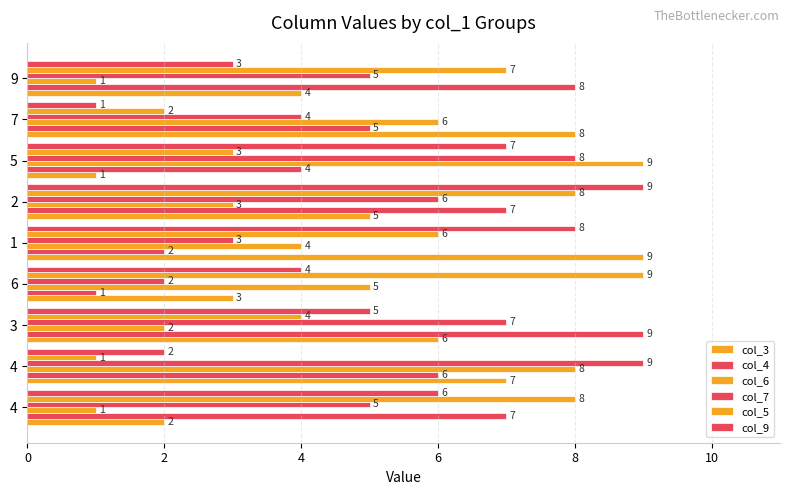

Count the col_9 values in the range 3 to 7.

5